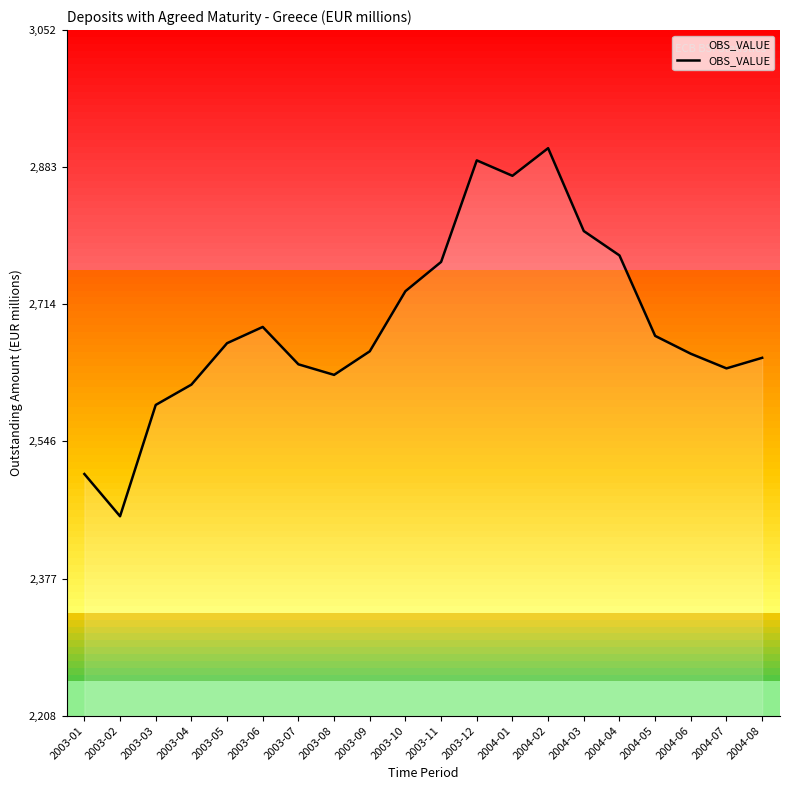

List the labels in order of value, largest first.

2004-02, 2003-12, 2004-01, 2004-03, 2004-04, 2003-11, 2003-10, 2003-06, 2004-05, 2003-05, 2003-09, 2004-06, 2004-08, 2003-07, 2004-07, 2003-08, 2003-04, 2003-03, 2003-01, 2003-02